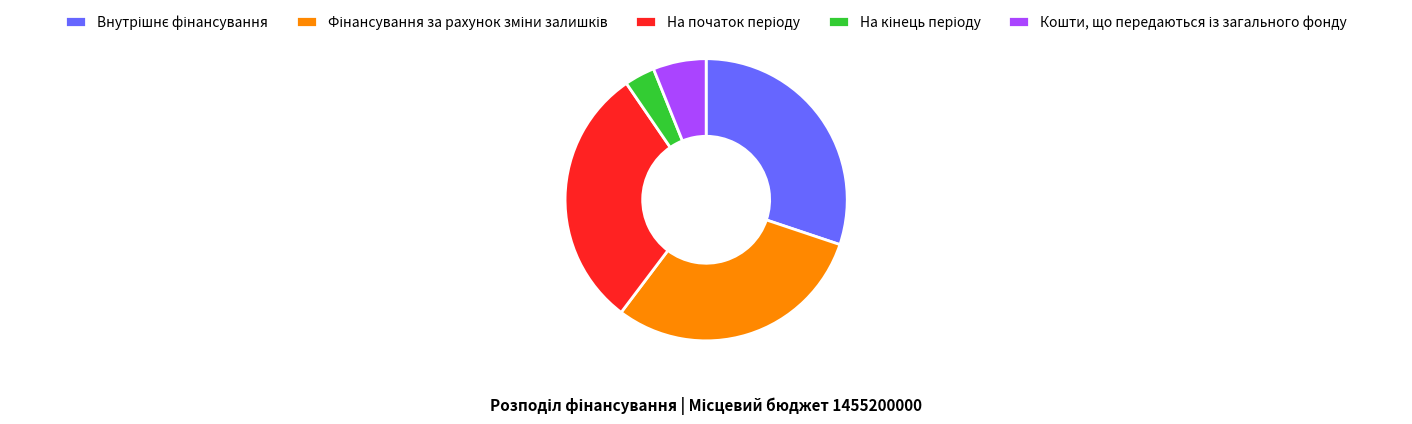

Is there a majority slice in this chart?

No